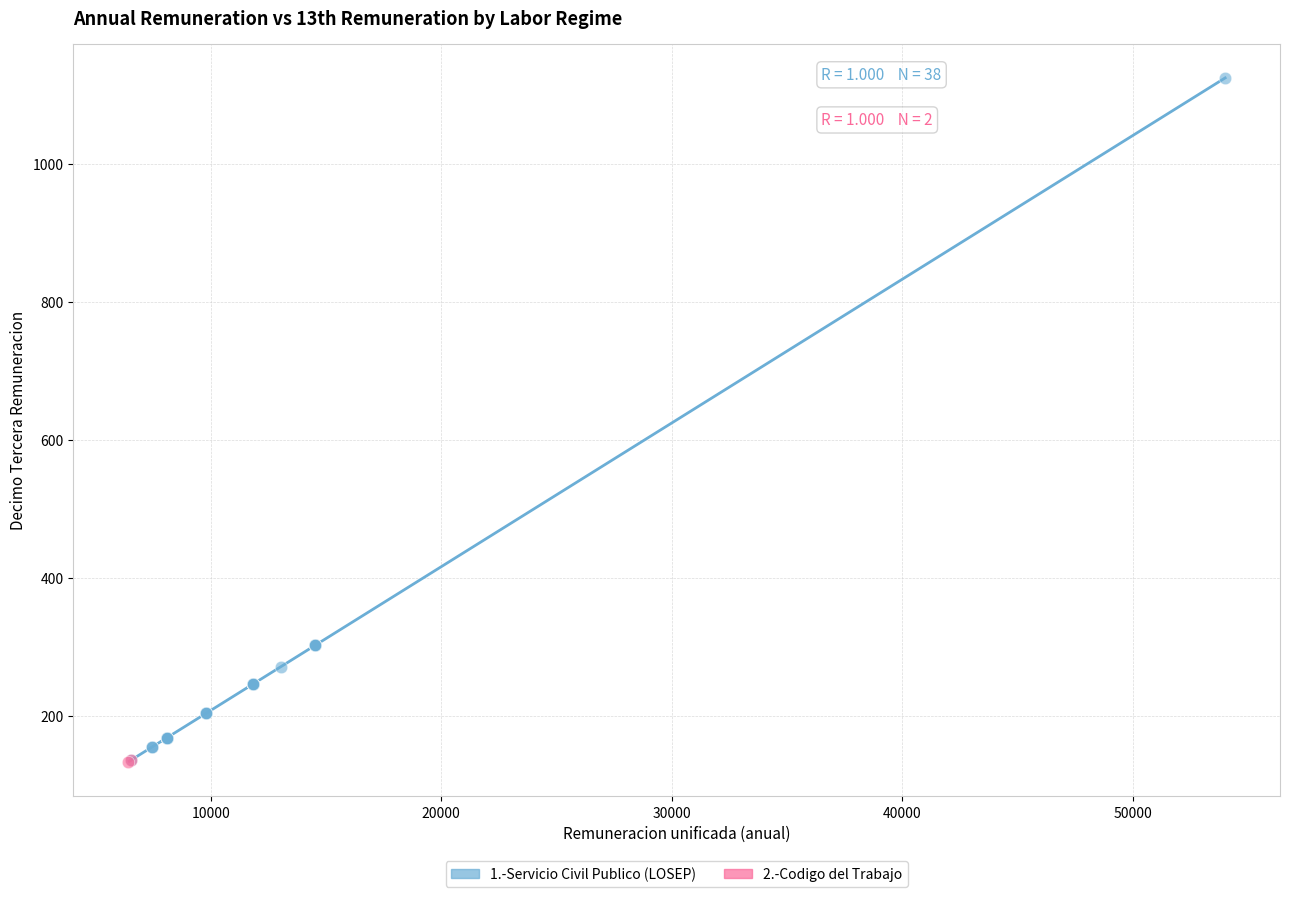

What are all the series names shown in the legend?

1.-Servicio Civil Publico (LOSEP), 2.-Codigo del Trabajo